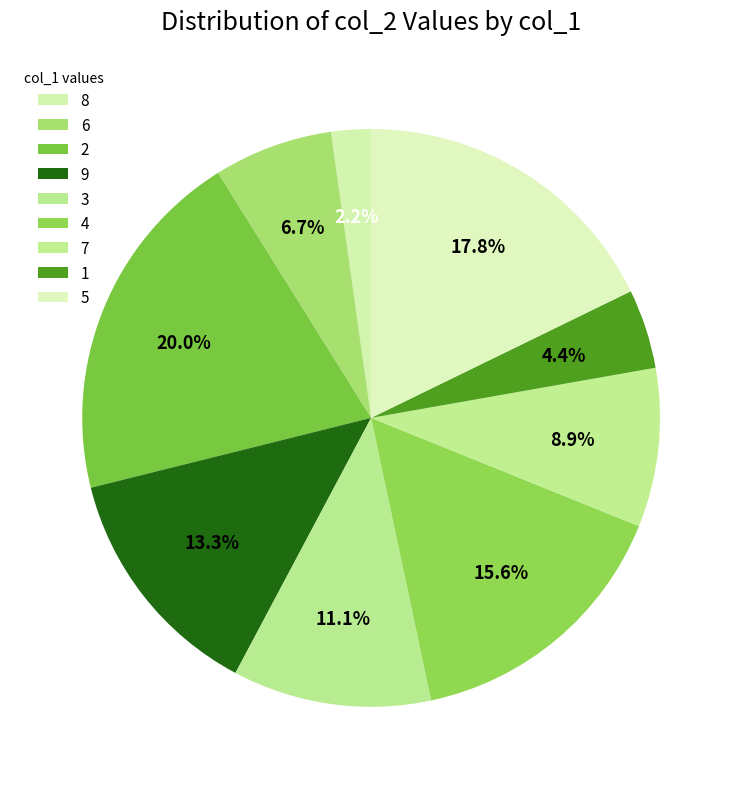

How many segments does this pie chart have?

9